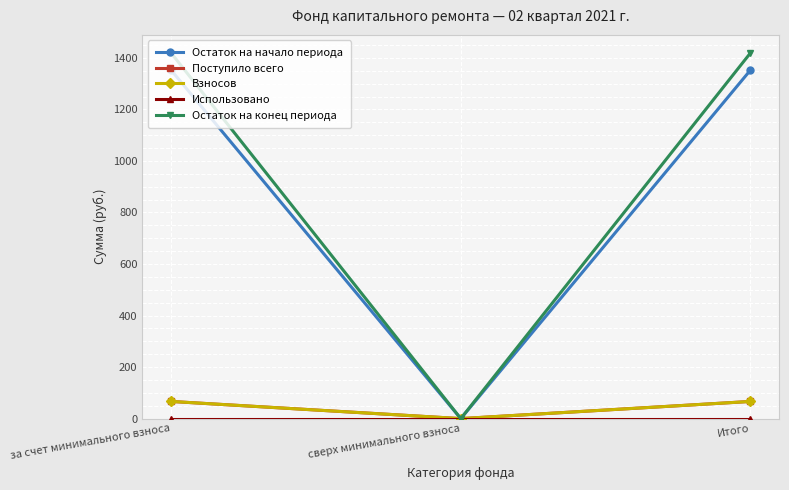

Is this an area chart (filled region under the line)?

No